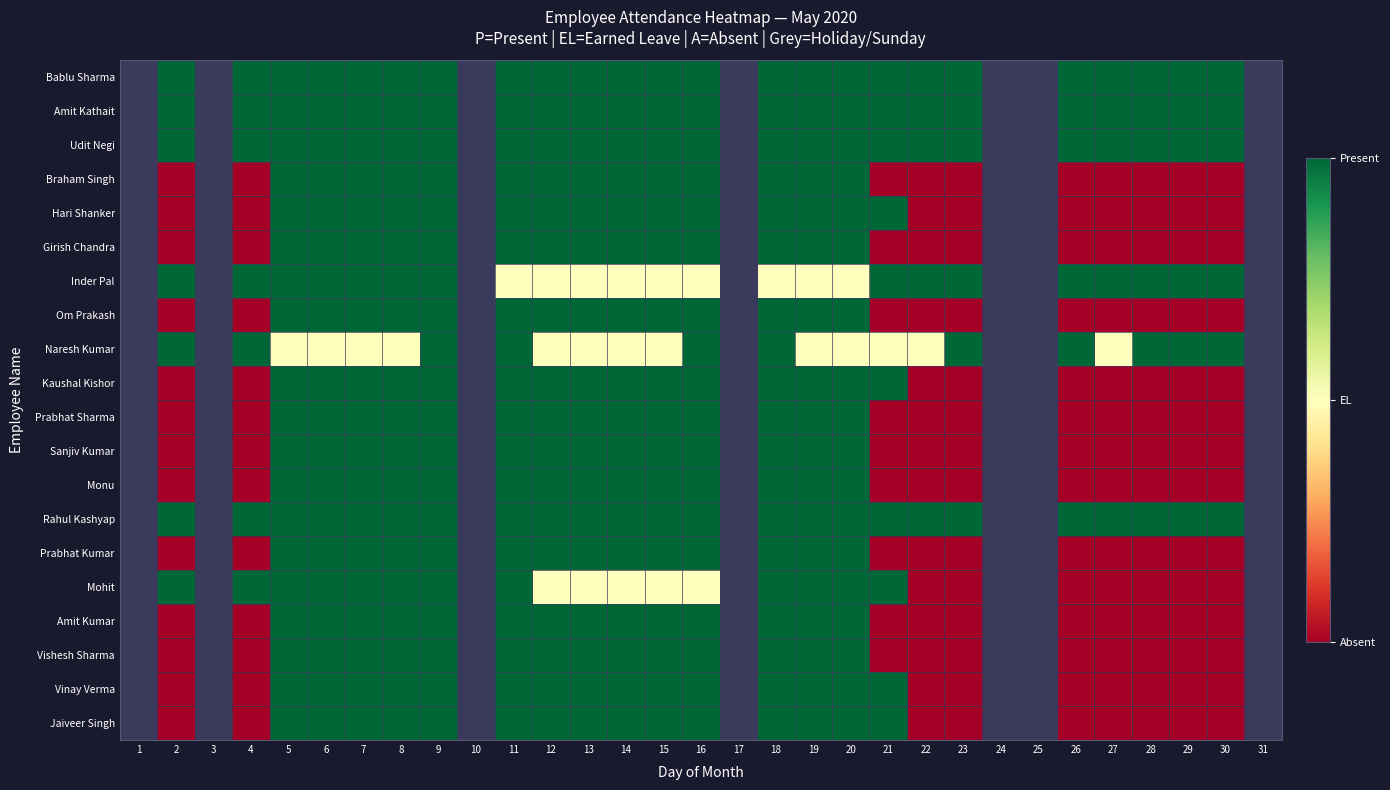

Count the number of data series in this chart.

20